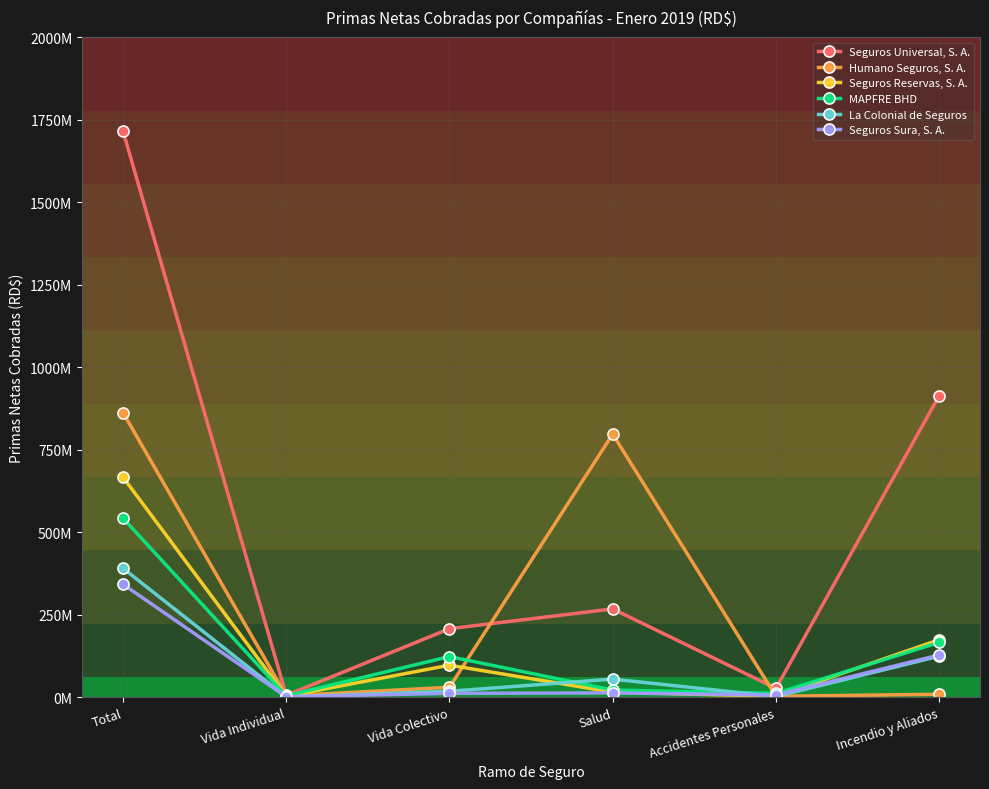

What is the minimum value for MAPFRE BHD?

3943029.7